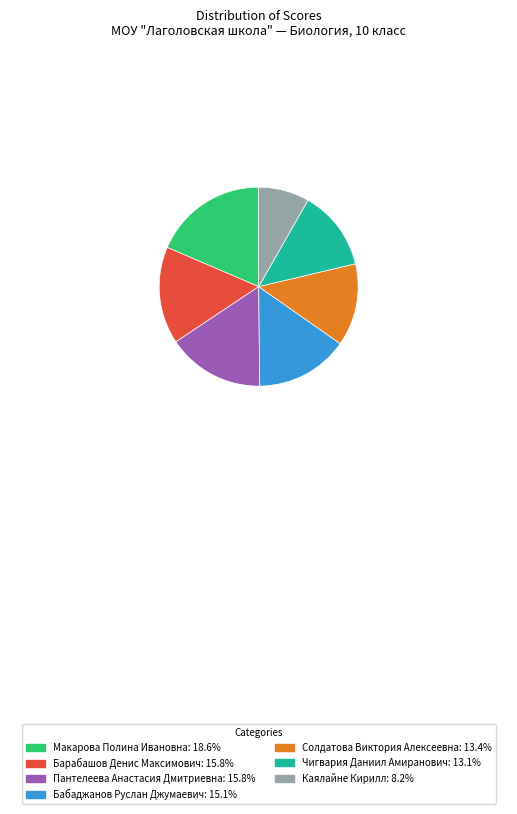

Which has a higher value, Макарова Полина Ивановна or Пантелеева Анастасия Дмитриевна?

Макарова Полина Ивановна